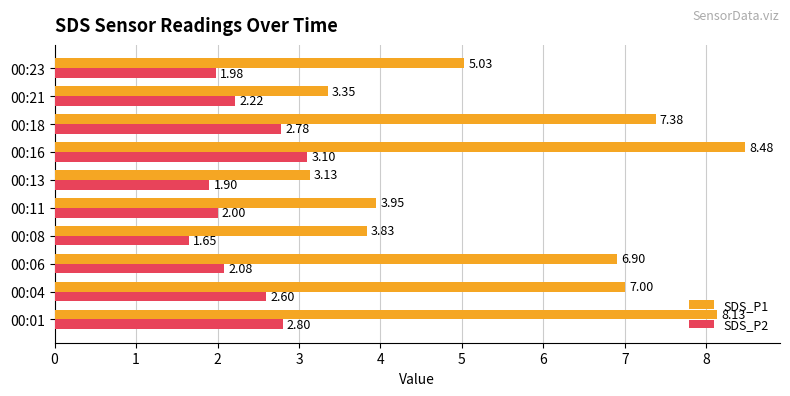

Which series has the largest range (max minus min)?

SDS_P1